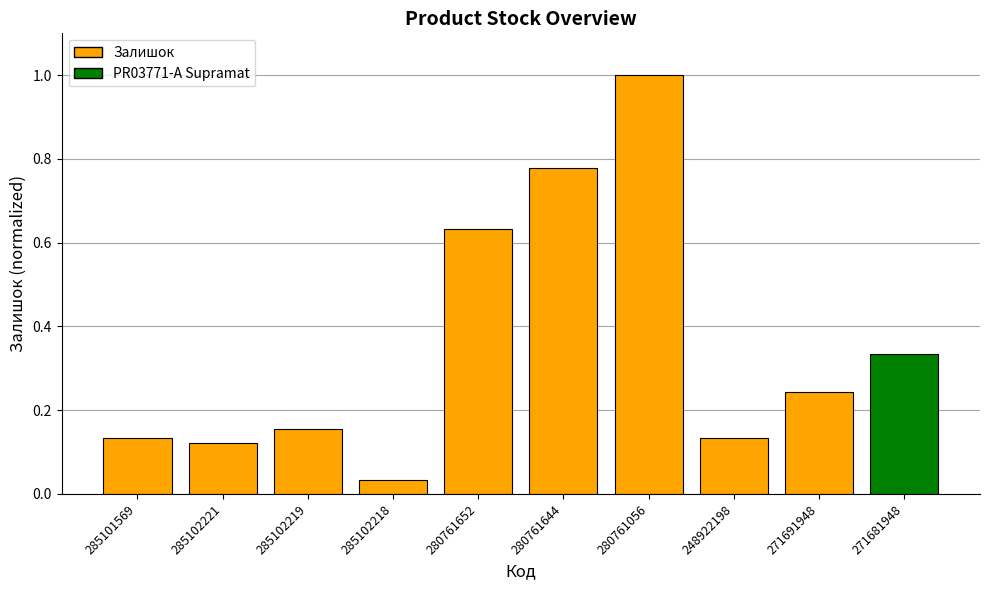

Read the value at 280761056.

1.0